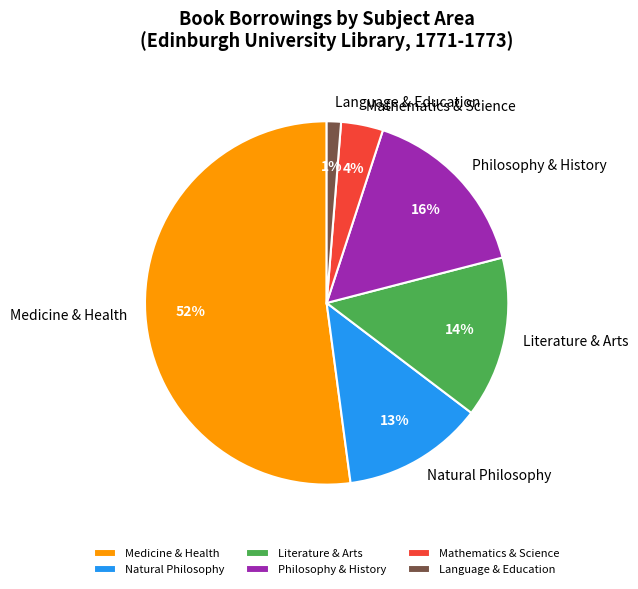

Combined, do Language & Education and Philosophy & History account for over 50%?

No